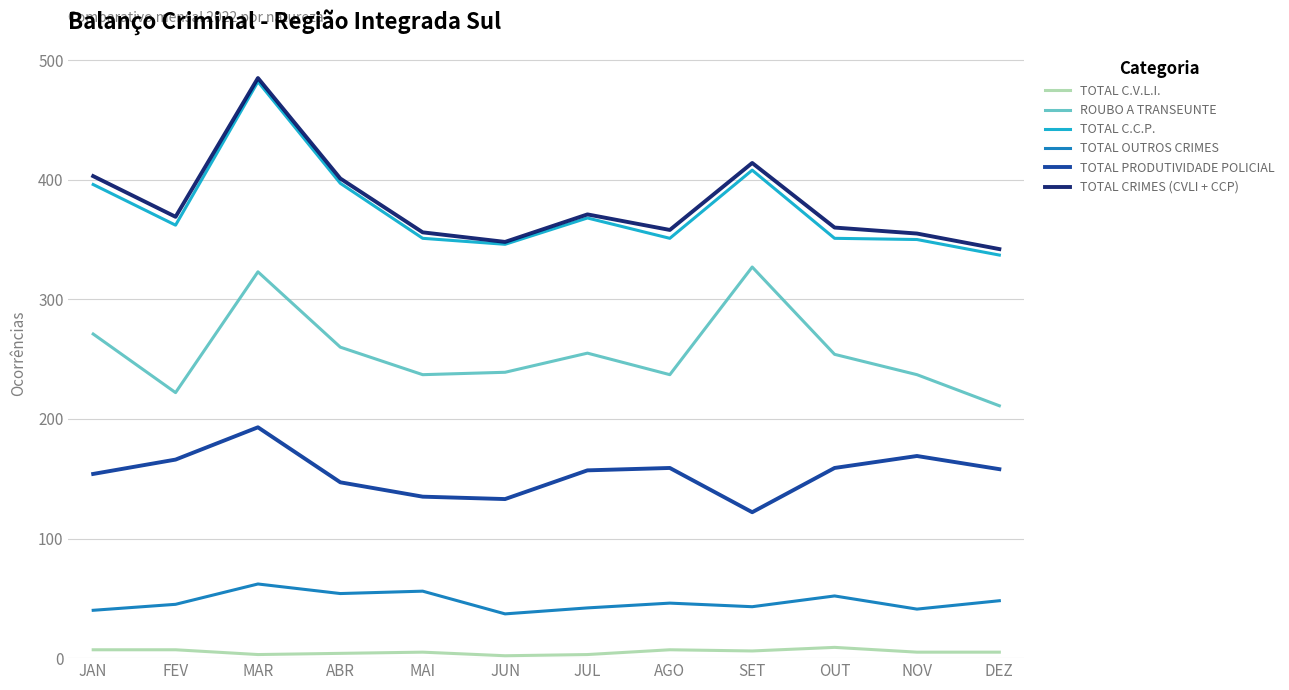

True or false: TOTAL C.V.L.I. and TOTAL C.C.P. cross at least once.

False